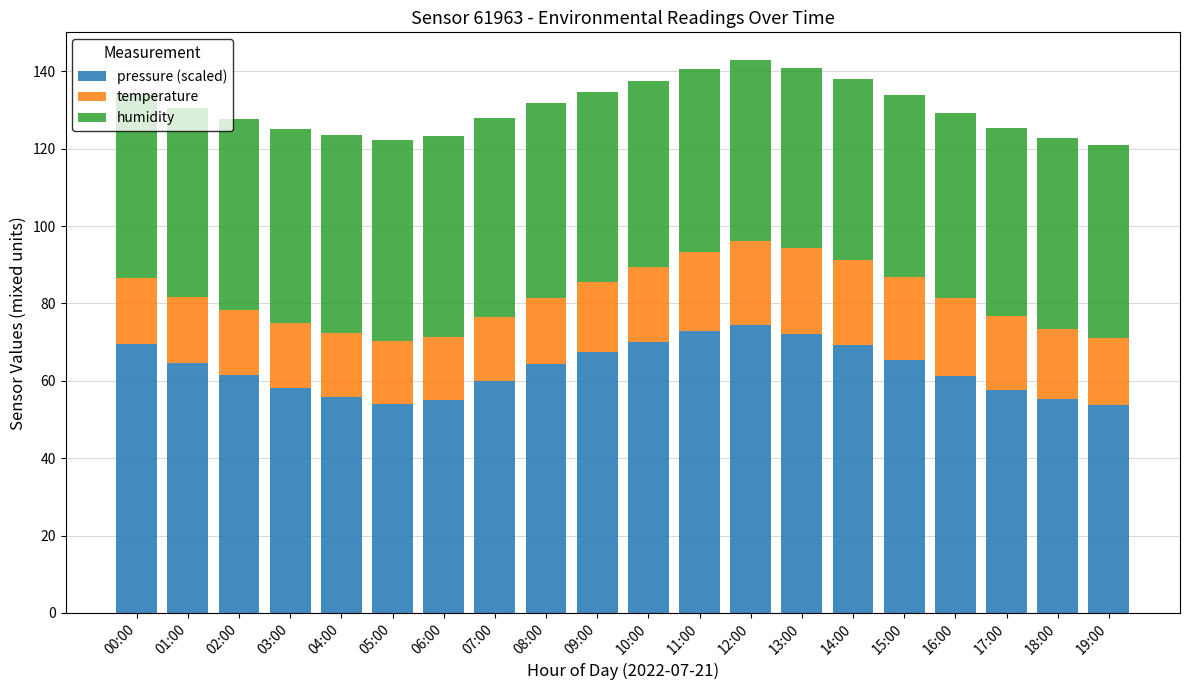

The pressure (scaled) series shows 55.2 at 18:00. True or false?

True